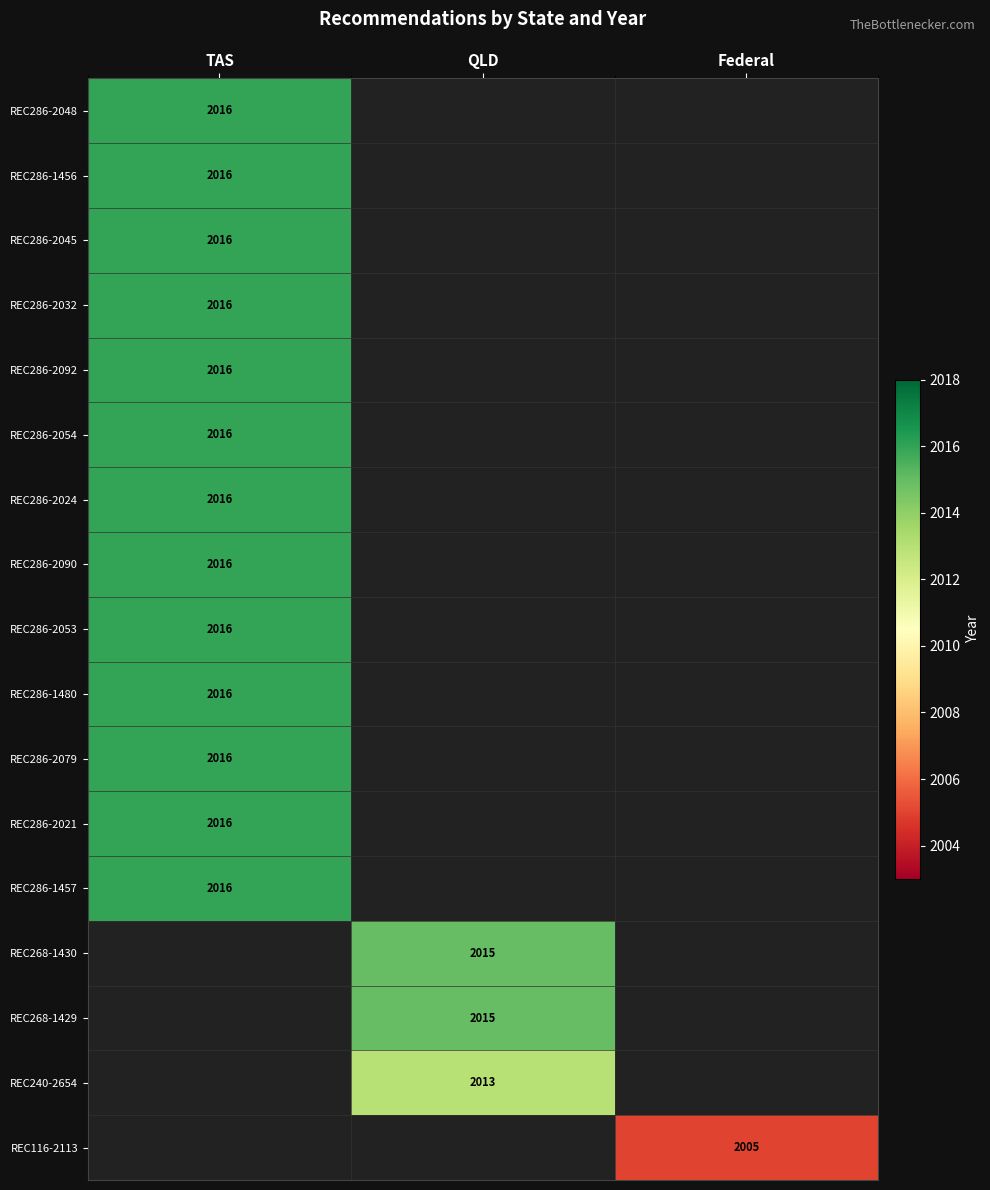

The value of REC286-2053 at TAS is 985. True or false?

False